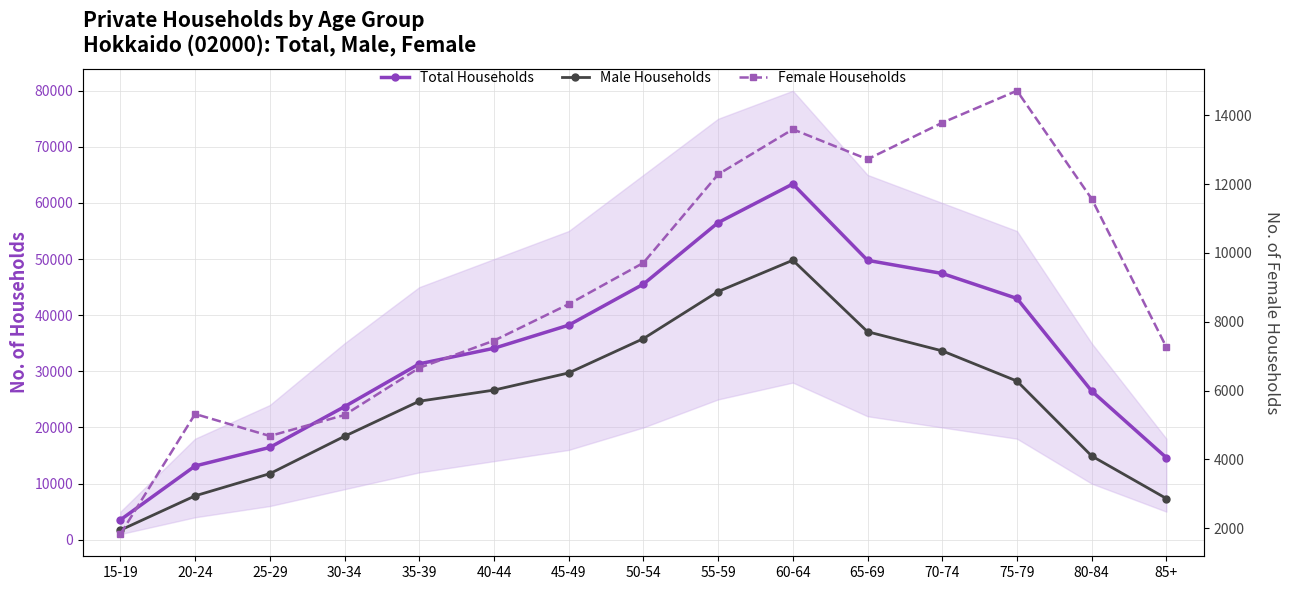

What is the approximate value of Female Households at 30-34, to the nearest 50?

5300